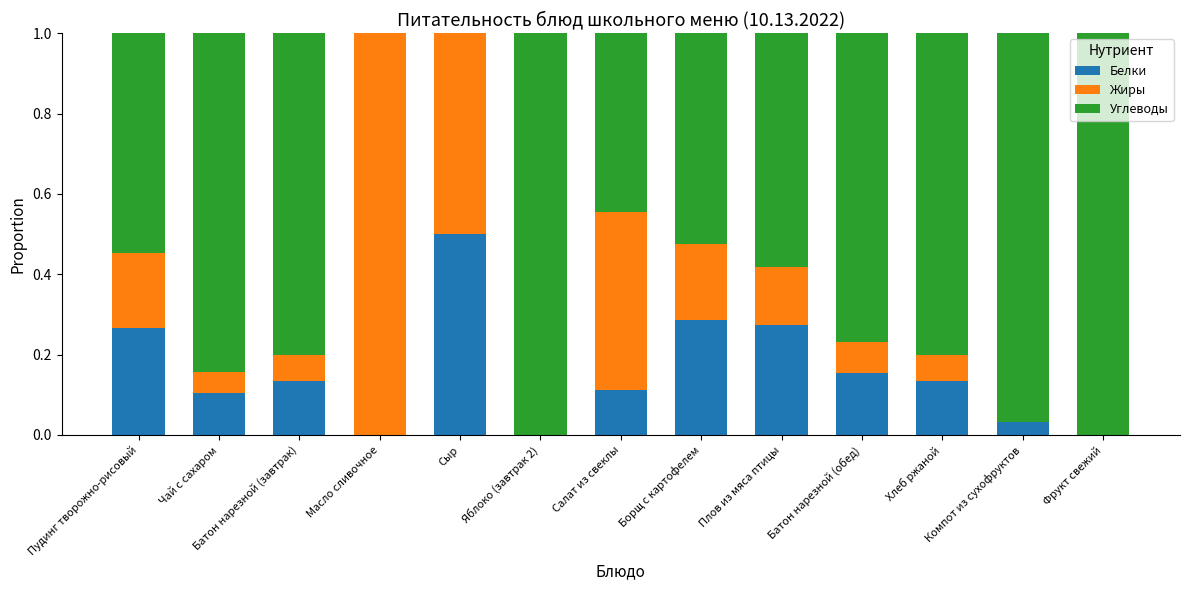

Does the chart contain stacked bars?

Yes